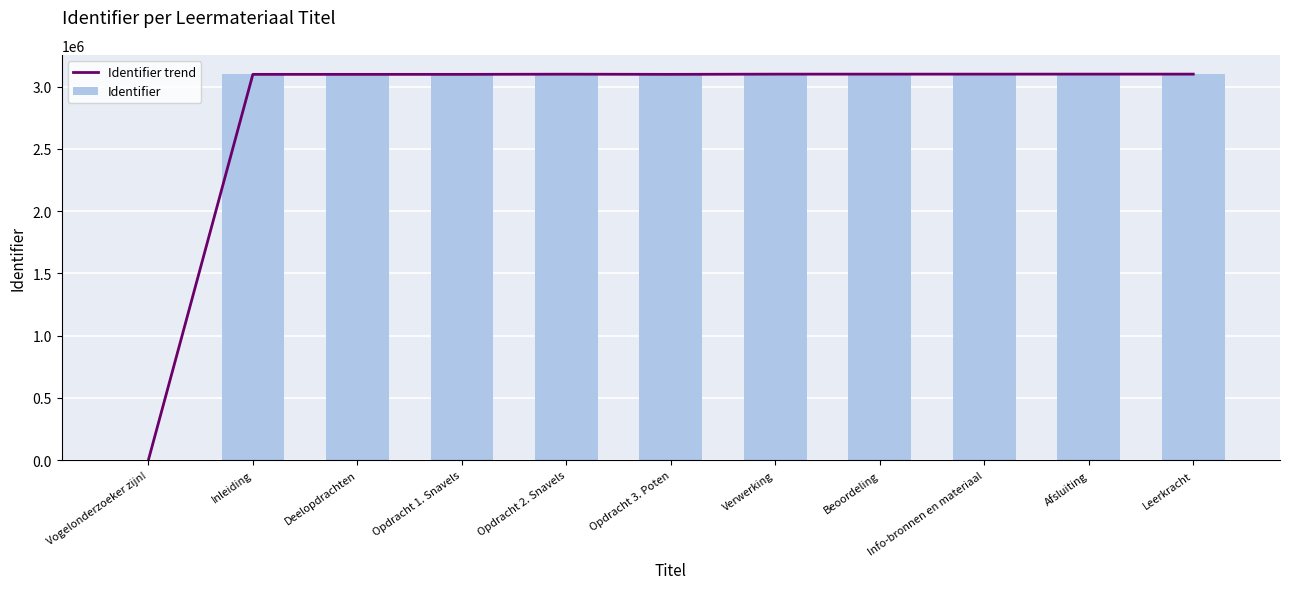

Between Deelopdrachten and Verwerking, which is larger?

Verwerking